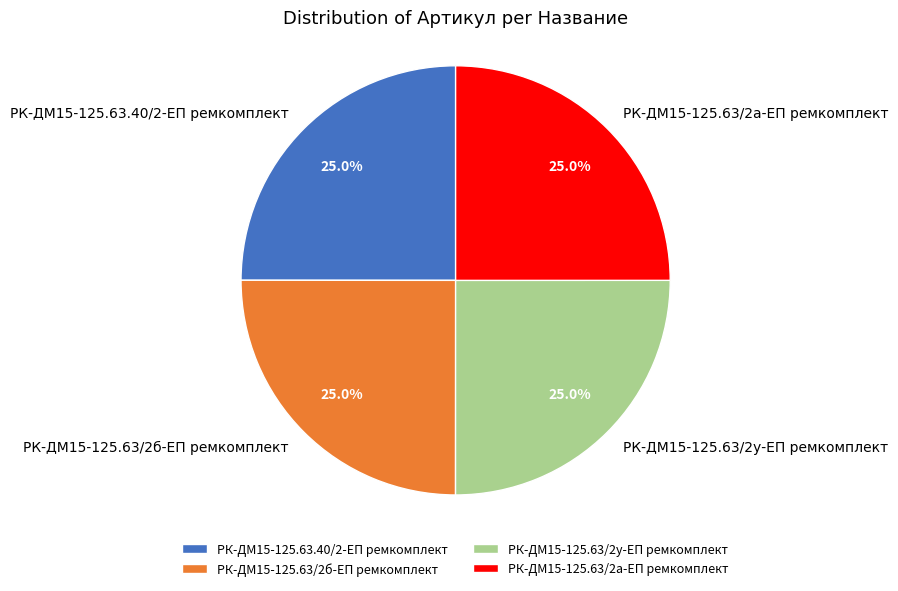

The РК-ДМ15-125.63/2у-ЕП ремкомплект slice represents 25% of the pie. True or false?

True